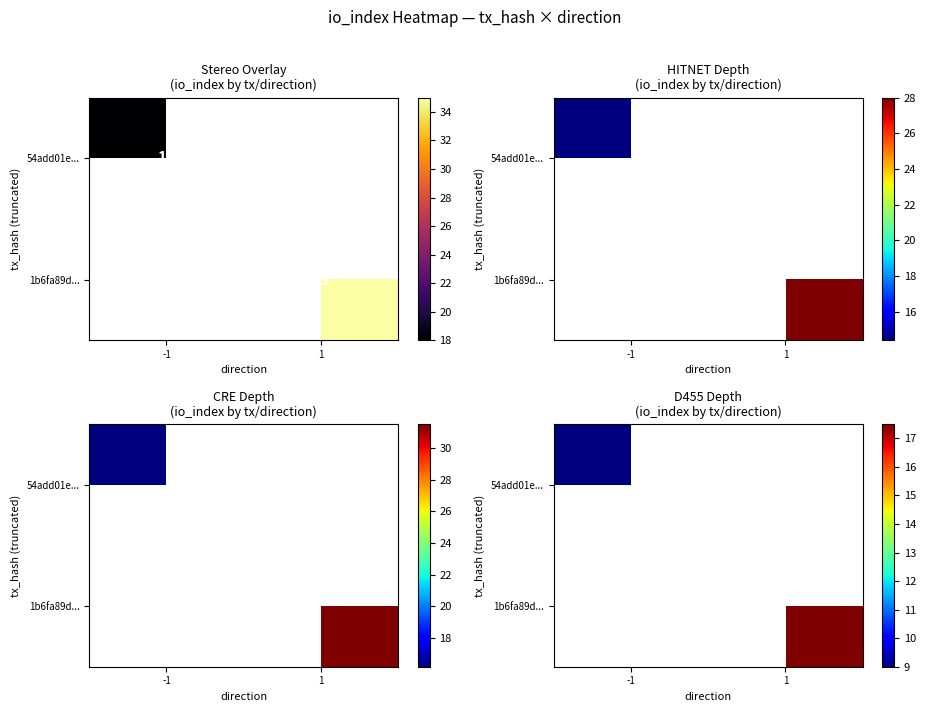

At how many categories does at least one series exceed 15?

1